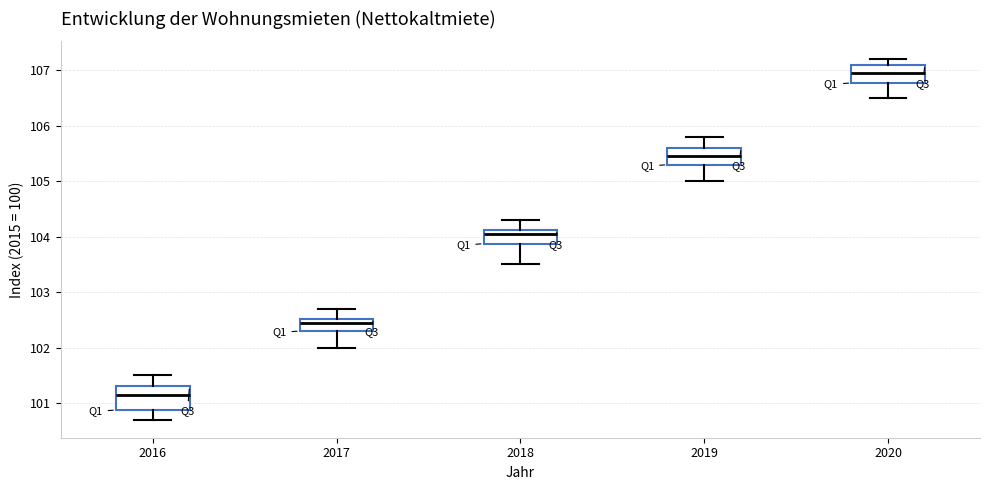

Which box's median line is the highest?

2020